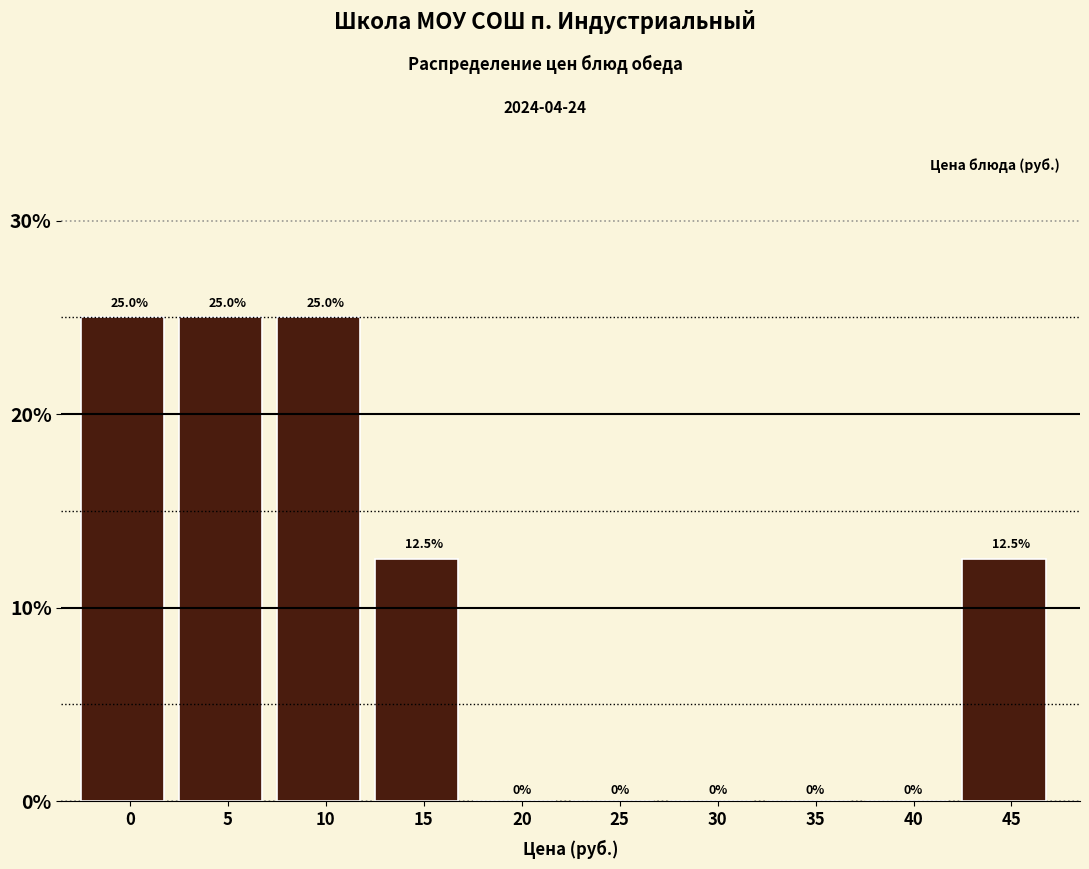

Reading right to left, list all the values displayed in this chart.

45=12.5	40=0.0	35=0.0	30=0.0	25=0.0	20=0.0	15=12.5	10=25.0	5=25.0	0=25.0